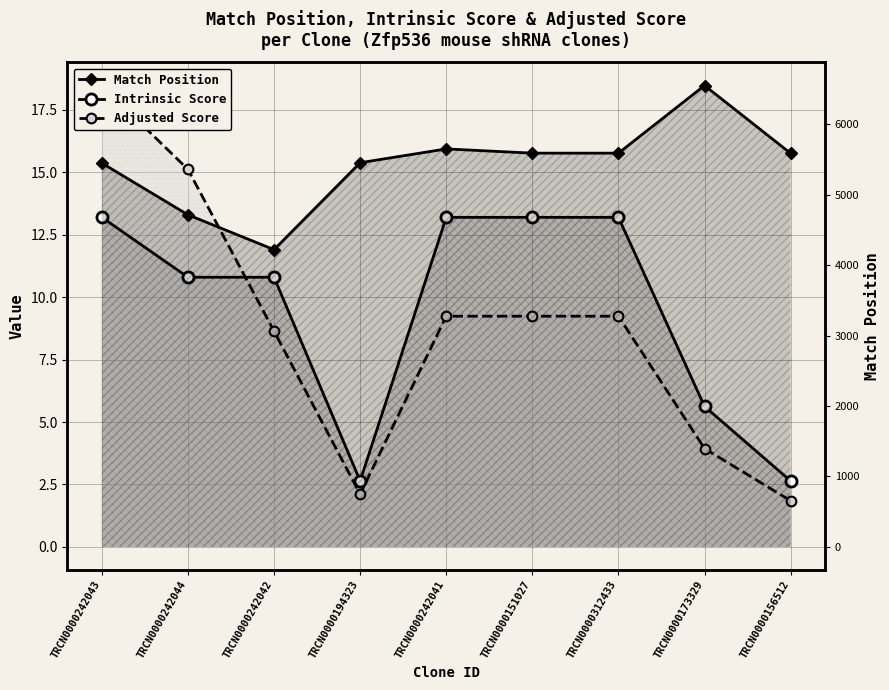

Reading left to right, what are all the values shown in this chart?

Intrinsic Score: 13.2	10.8	10.8	2.6	13.2	13.2	13.2	5.6	2.6
Adjusted Score: 18.5	15.1	8.6	2.1	9.2	9.2	9.2	3.9	1.8
Match Position: 5448.0	4714.0	4219.0	5453.0	5649.0	5589.0	5589.0	6549.0	5586.0